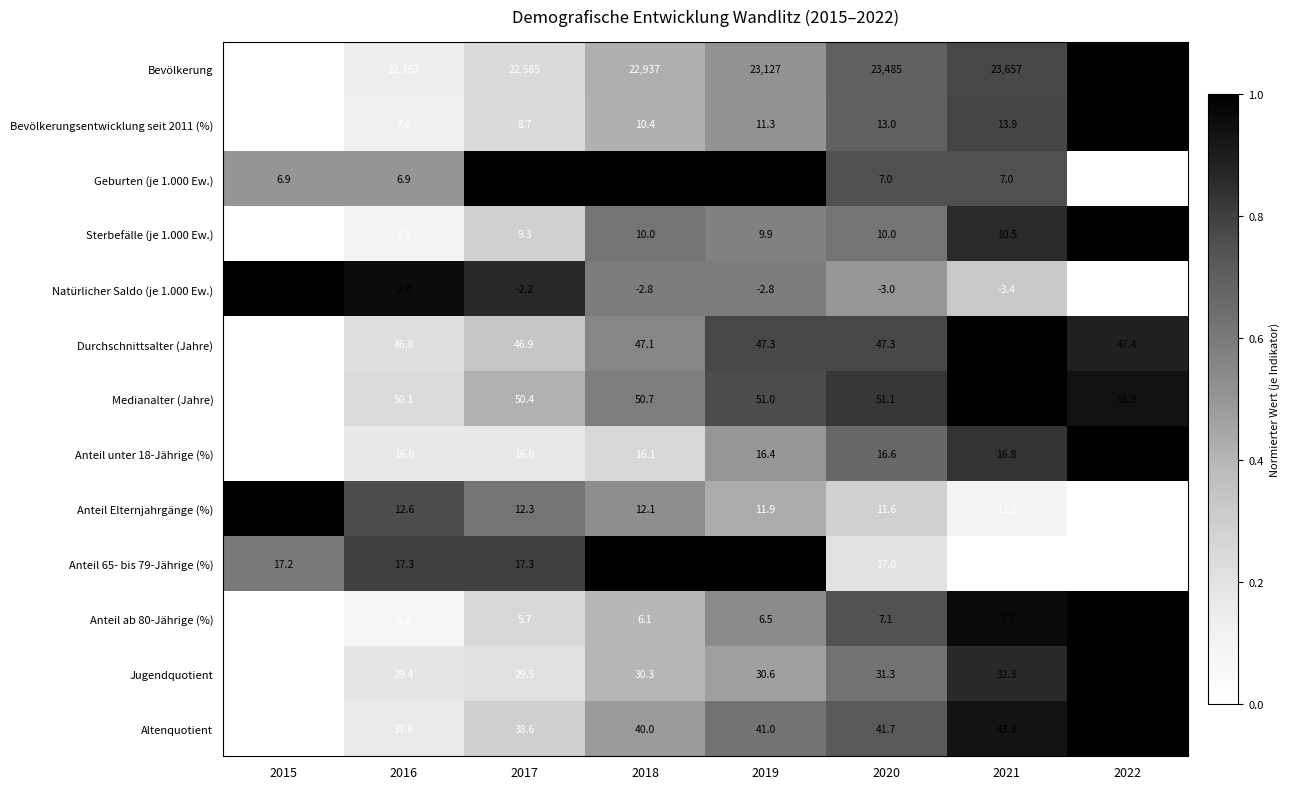

The value of Medianalter (Jahre) at 2020 is 51.1. True or false?

True